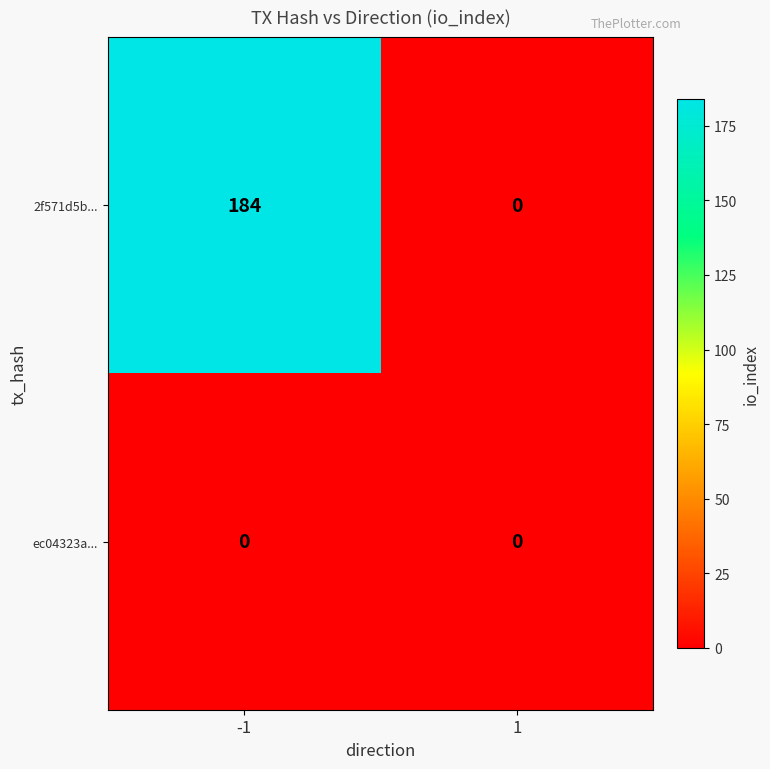

Between -1 and 1, which series saw the biggest shift?

2f571d5b...